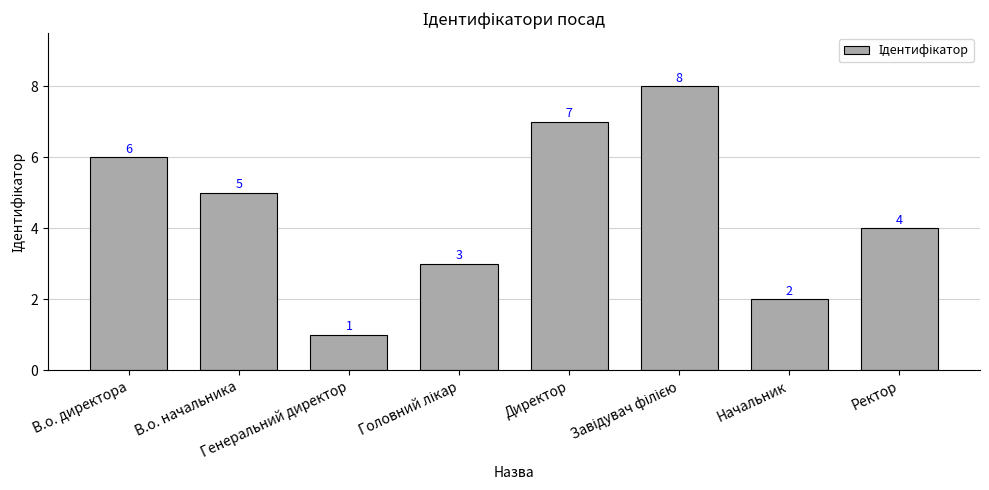

Which has a higher value, Генеральний директор or Директор?

Директор